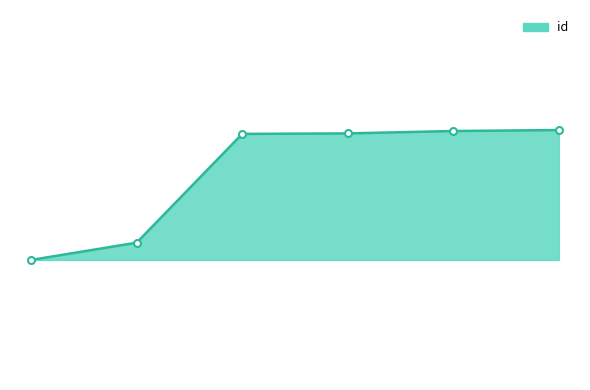

Where does the data first go above 15311?

5749